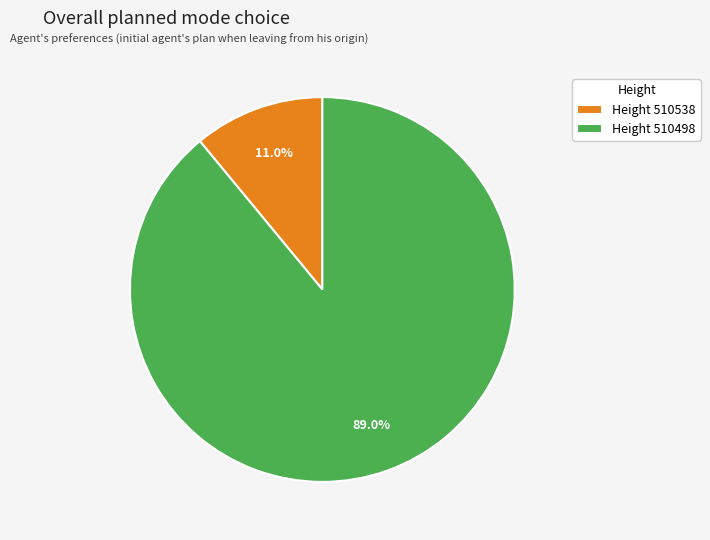

What is the total percentage of Height 510538 and Height 510498?

100.0%